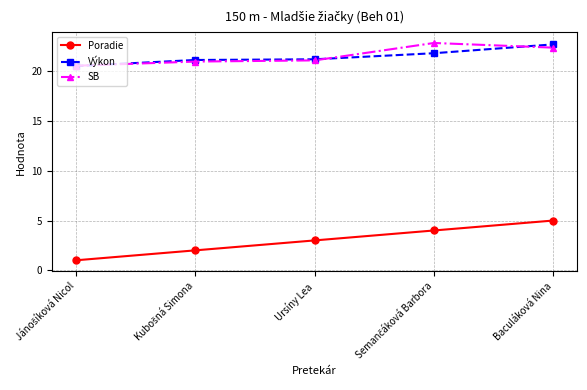

Which series has the widest spread of values?

Poradie